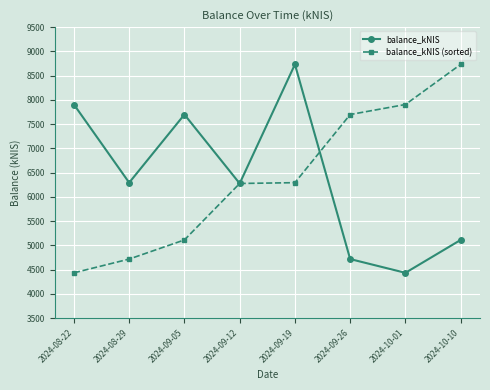

Is this an area chart (filled region under the line)?

No